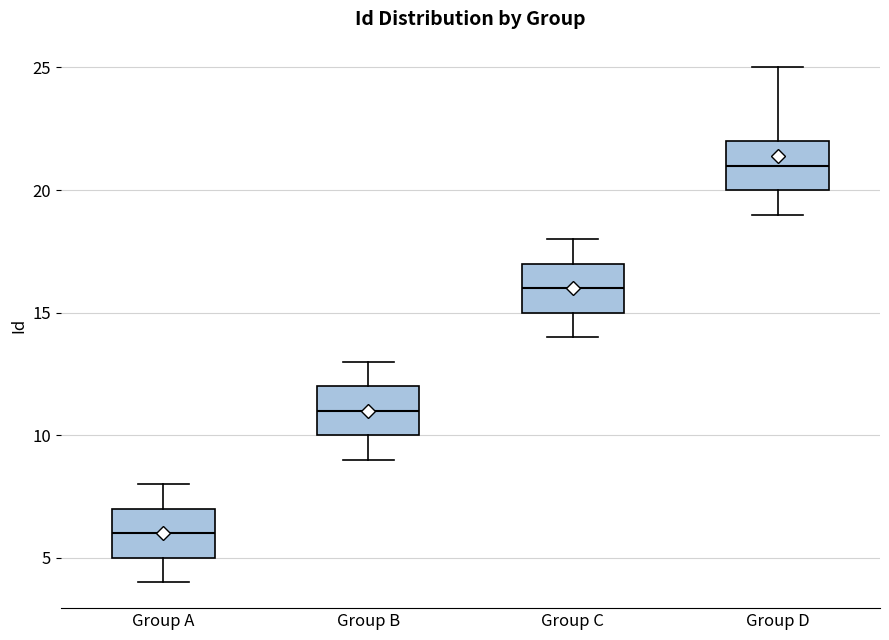

Reading left to right, read every box against the y-axis: the position of its median line, the range the box covers, and the ends of its whiskers. The values are not printed on the chart, so give them approximately, as read against the axis.

Group A: median 6, box 5 to 7, whiskers 4 to 8
Group B: median 11, box 10 to 12, whiskers 9 to 13
Group C: median 16, box 15 to 17, whiskers 14 to 18
Group D: median 21, box 20 to 22, whiskers 19 to 25